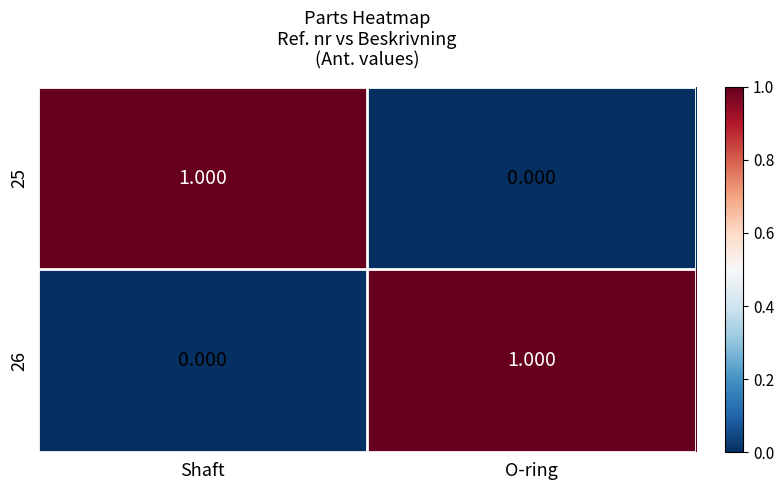

At which label is 26 closest to 0?

Shaft